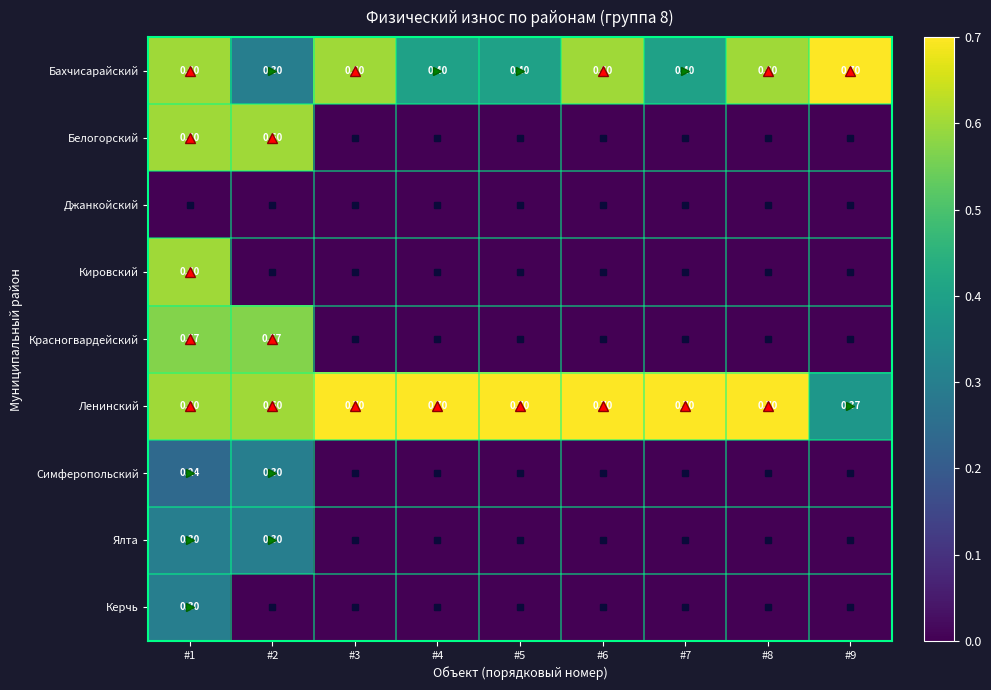

How many values in the Белогорский series exceed 0?

2